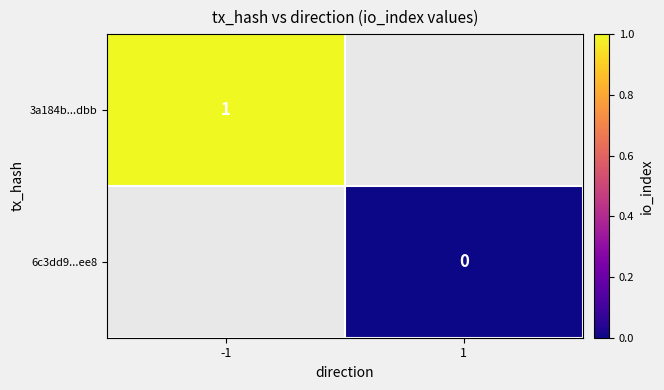

The value of 3a184b...dbb at -1 is 1. True or false?

True